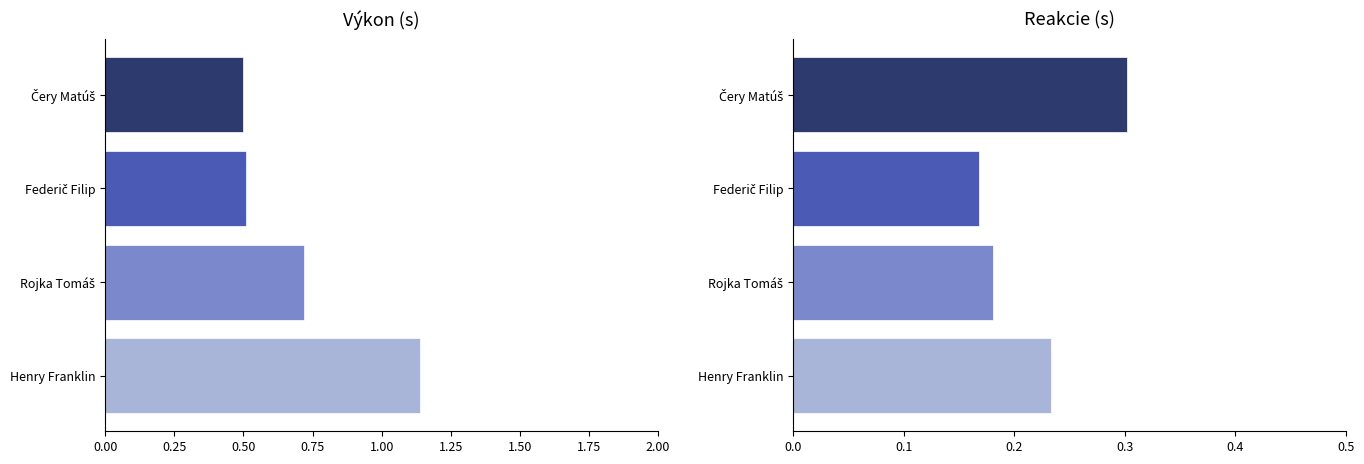

What is the maximum value for Reakcie?

0.3